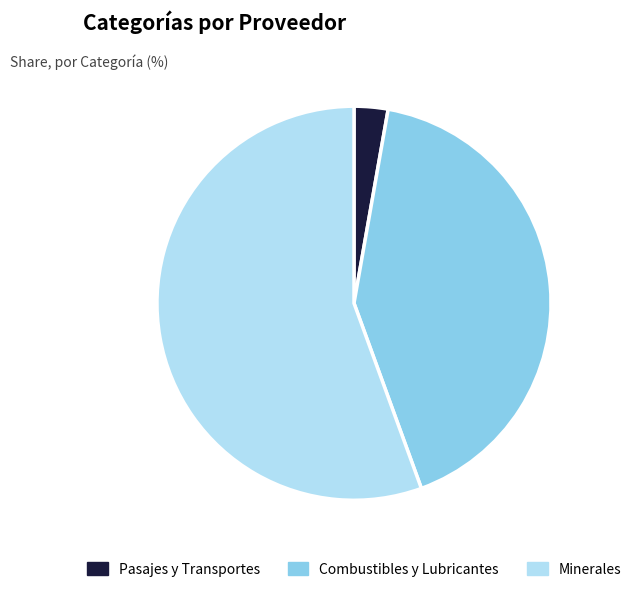

Which slice is the largest?

Minerales